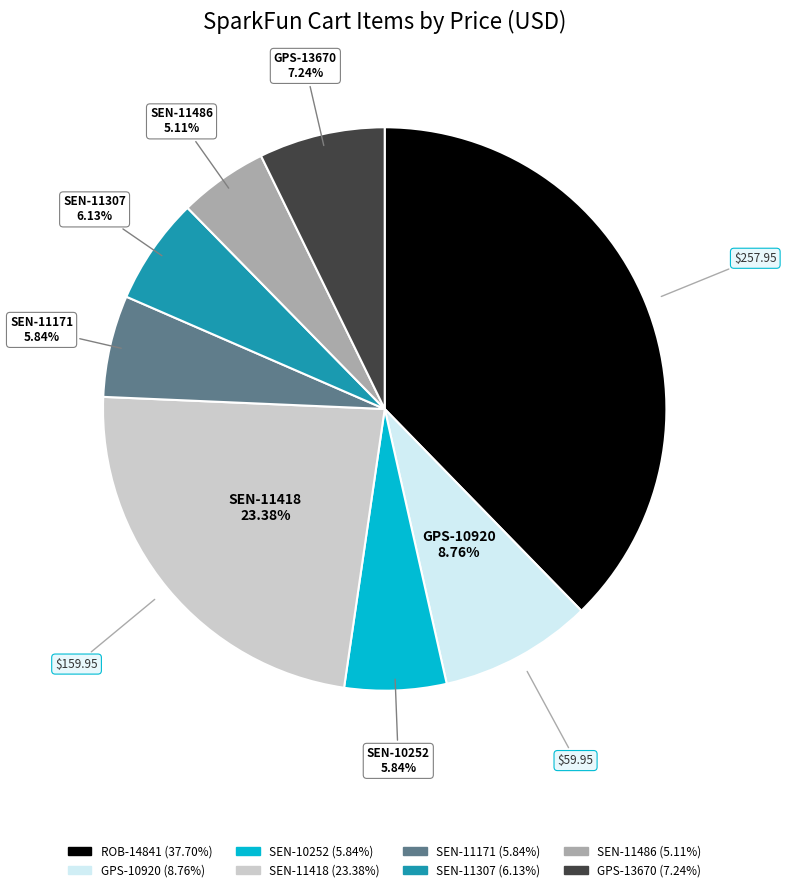

Approximately how many times larger is the value at SEN-11486 compared to SEN-11307?

0.8